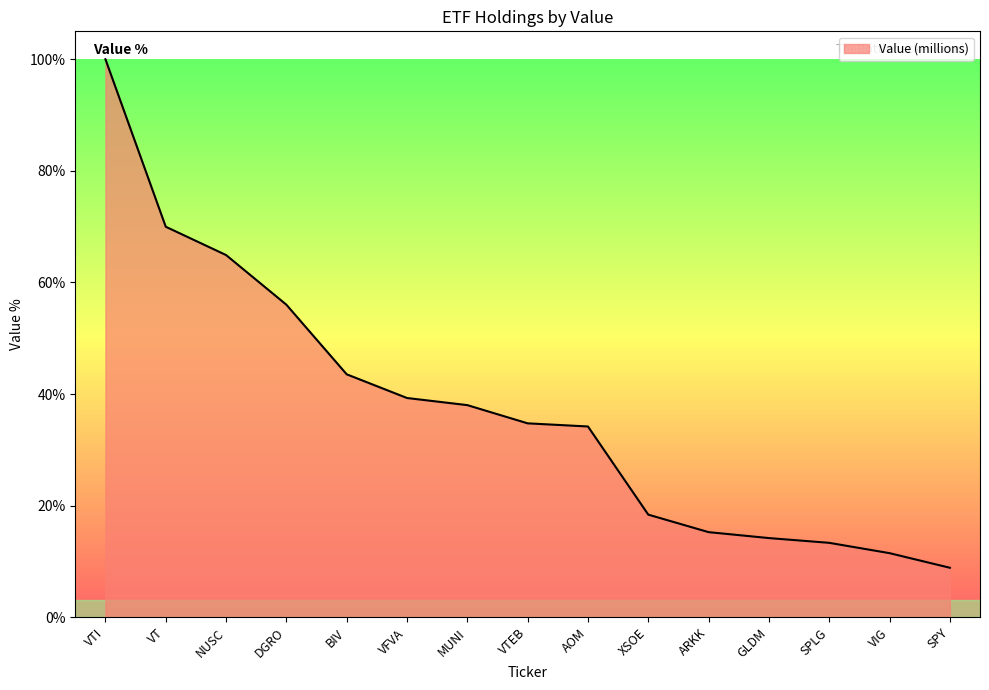

Between DGRO and ARKK, which is larger?

DGRO